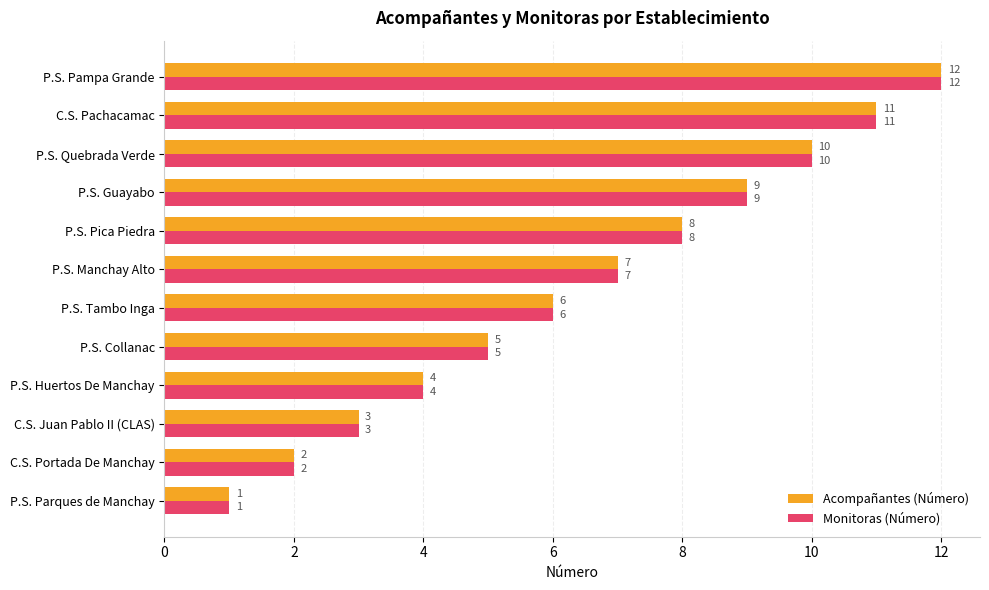

What value does the Acompañantes (Número) series have at P.S. Quebrada Verde?

10